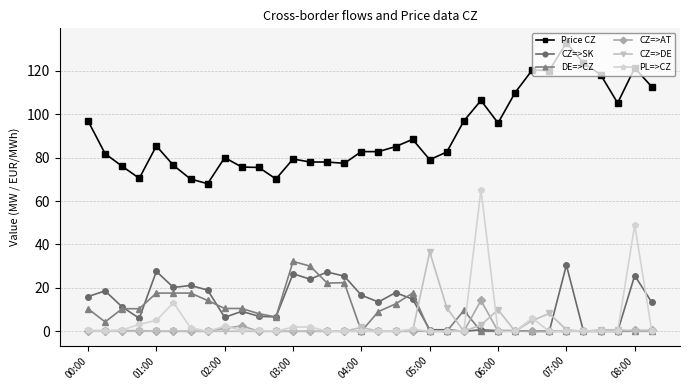

At how many categories does at least one series exceed 100?

10